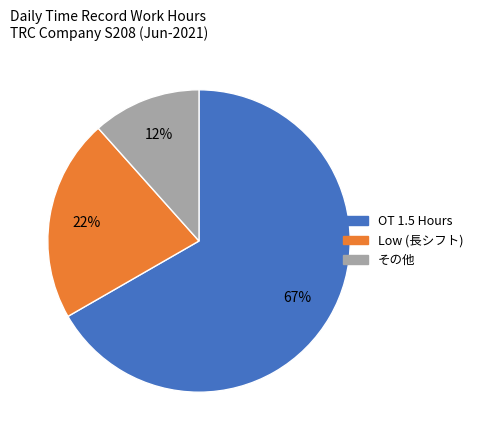

Is there a majority slice in this chart?

Yes